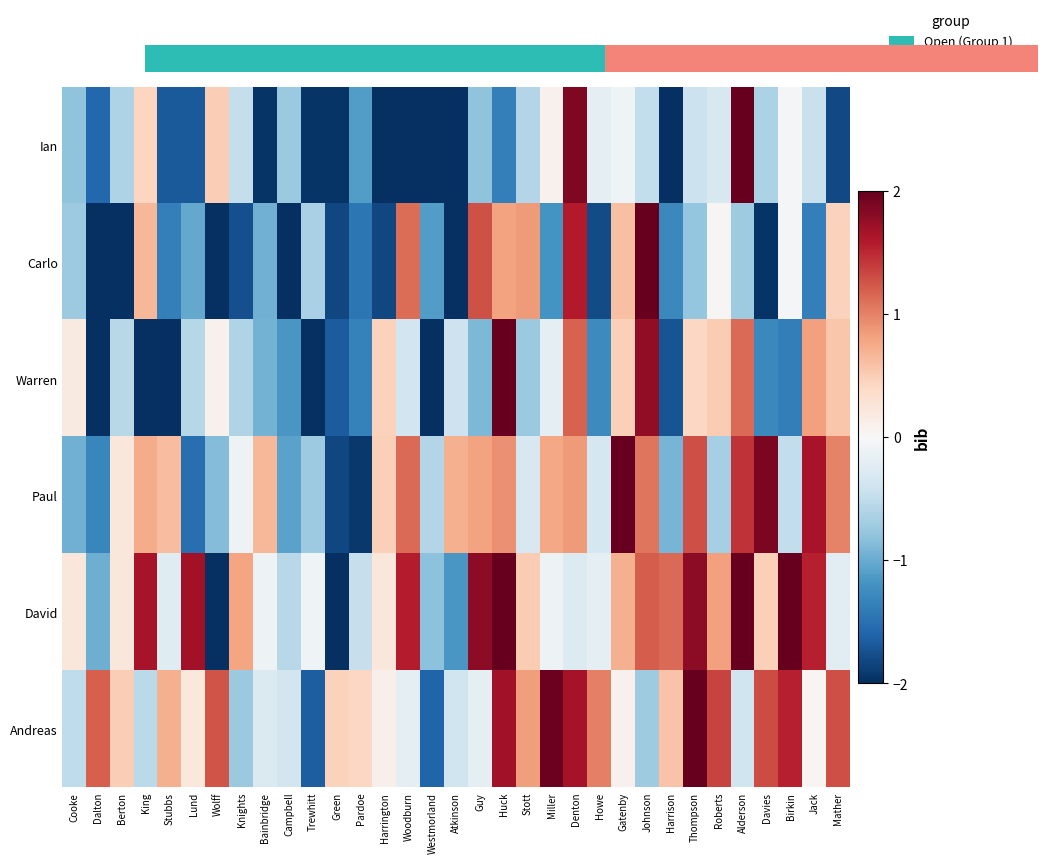

How many categories are shown in the chart?

33